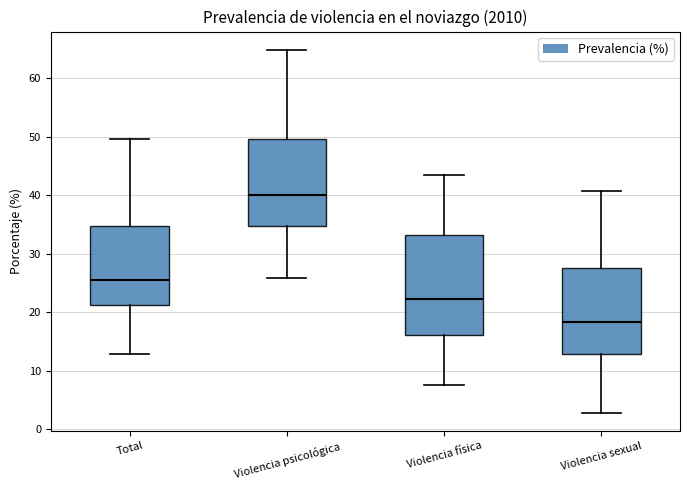

Comparing the boxes themselves (not the whiskers), which one is the tallest?

Violencia física